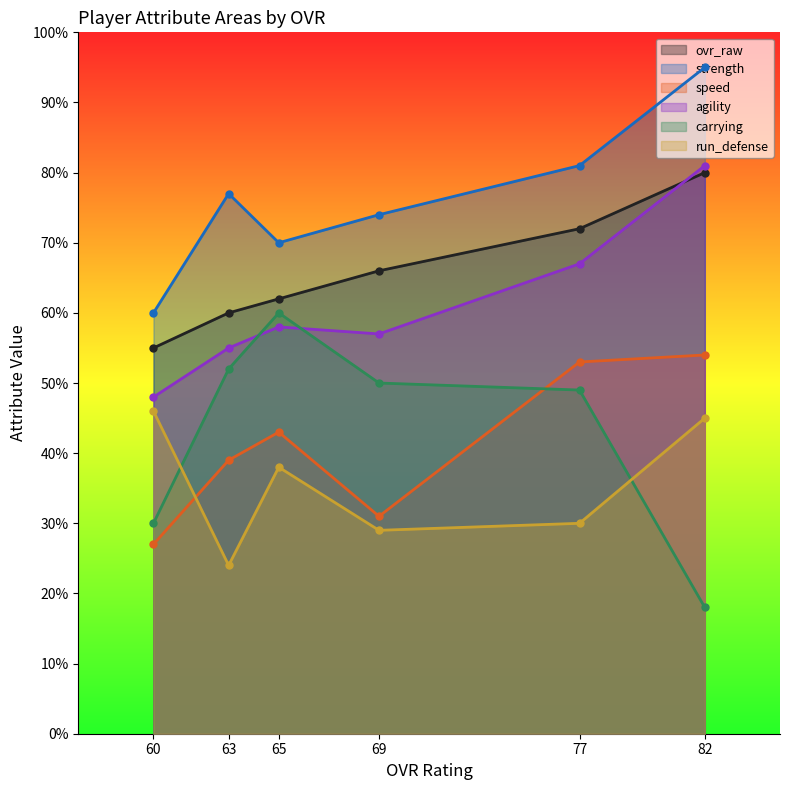

Rank the series by their maximum value, from highest to lowest.

strength, agility, ovr_raw, carrying, speed, run_defense